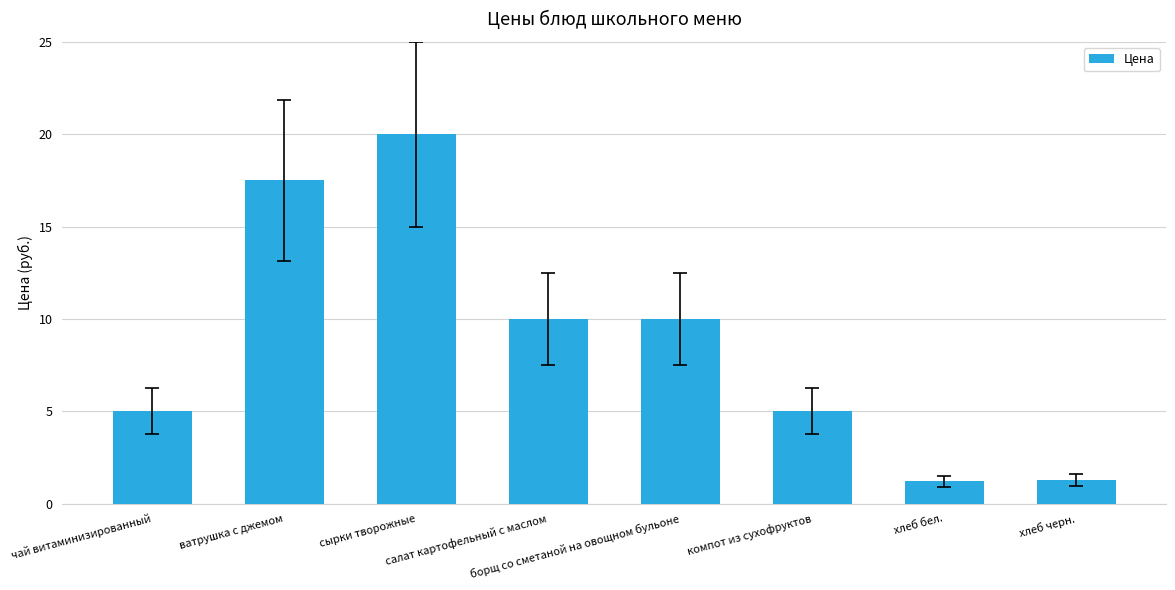

What is the maximum value shown in the chart?

20.0